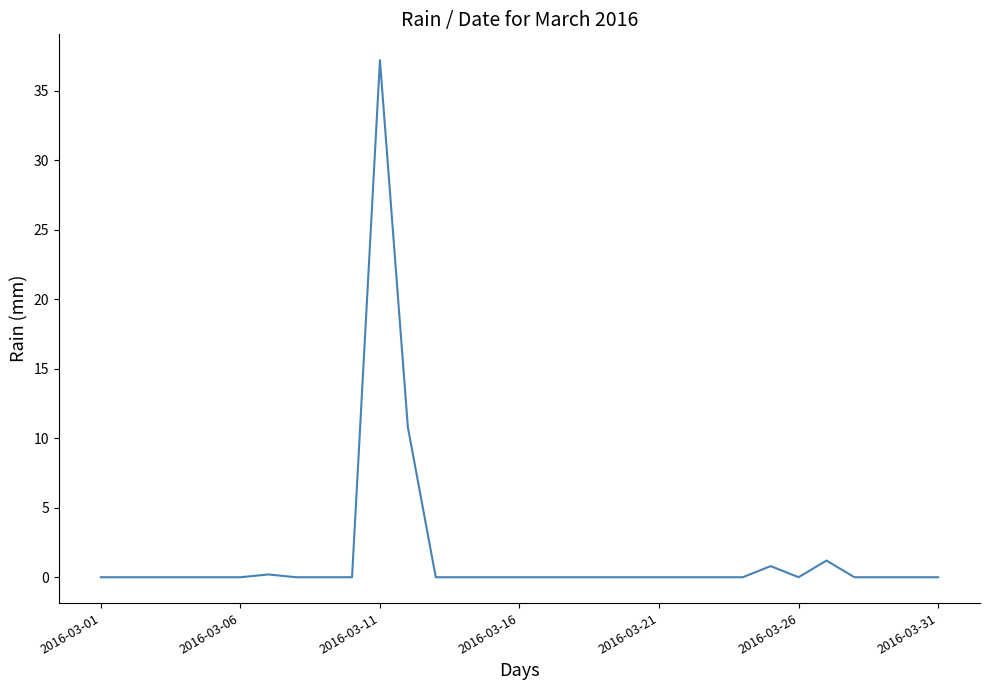

What is the maximum value shown in the chart?

37.2